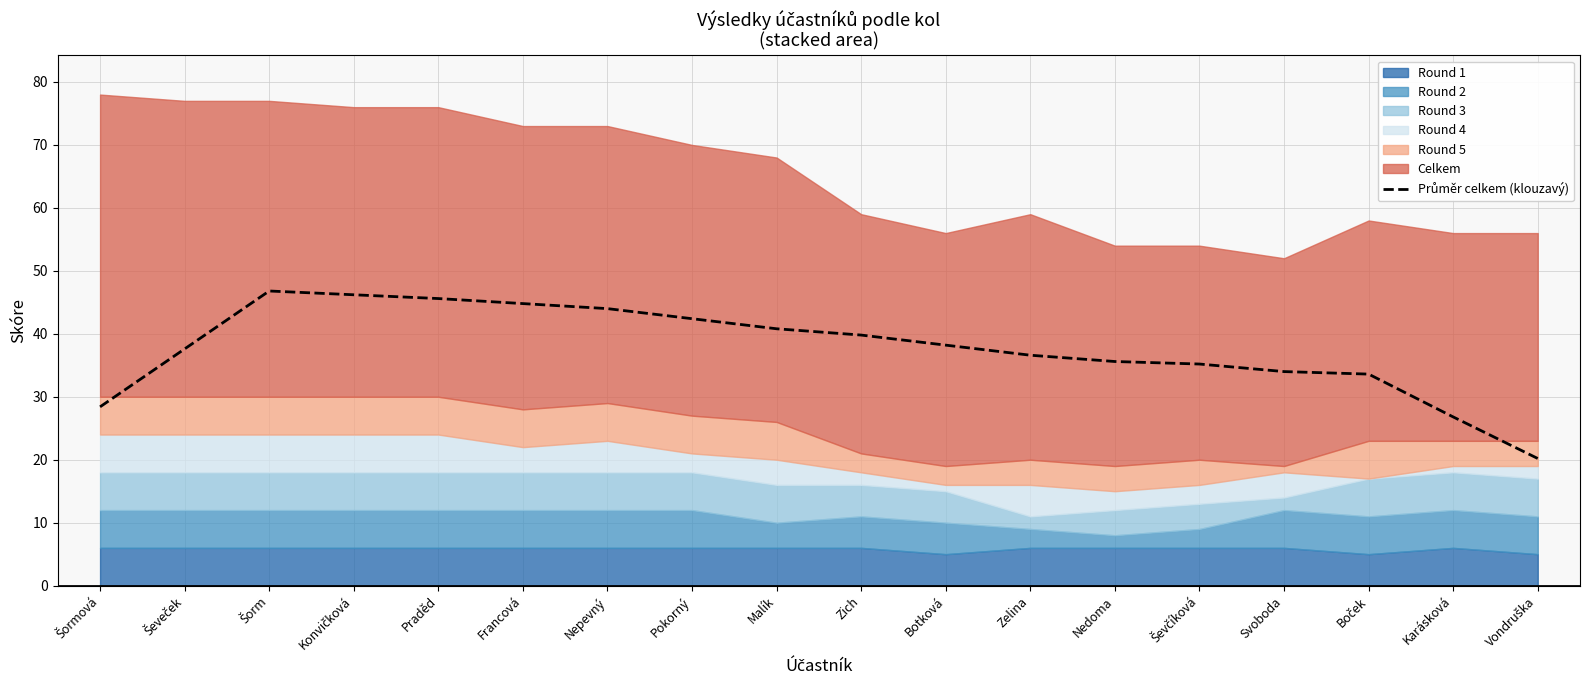

List the labels in order of value, smallest first.

Vondruška, Karásková, Šormová, Boček, Svoboda, Ševčíková, Nedoma, Zelina, Ševeček, Botková, Zich, Malík, Pokorný, Nepevný, Francová, Praděd, Konvičková, Šorm